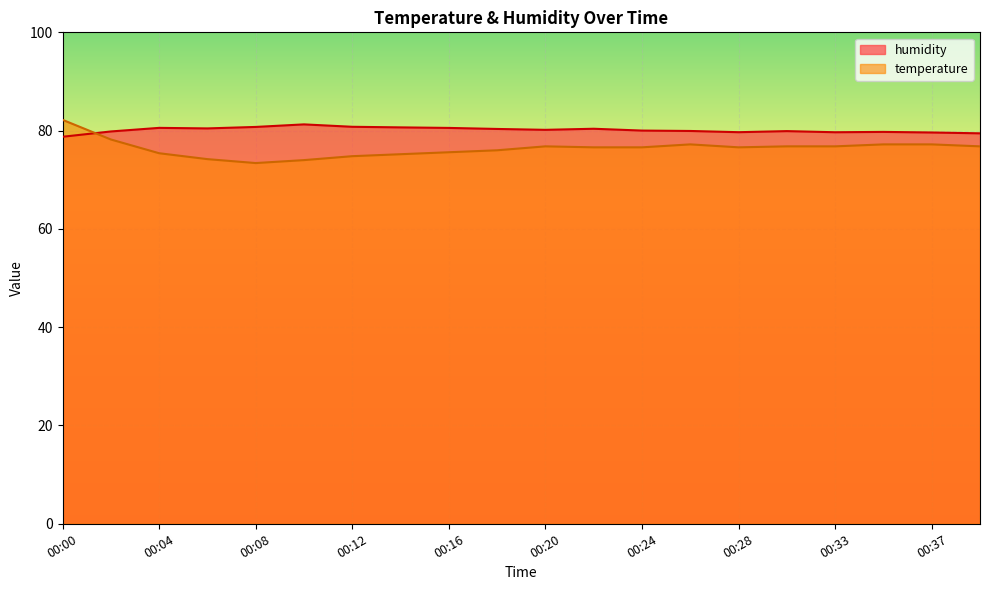

What is the average value of the humidity series?

80.1